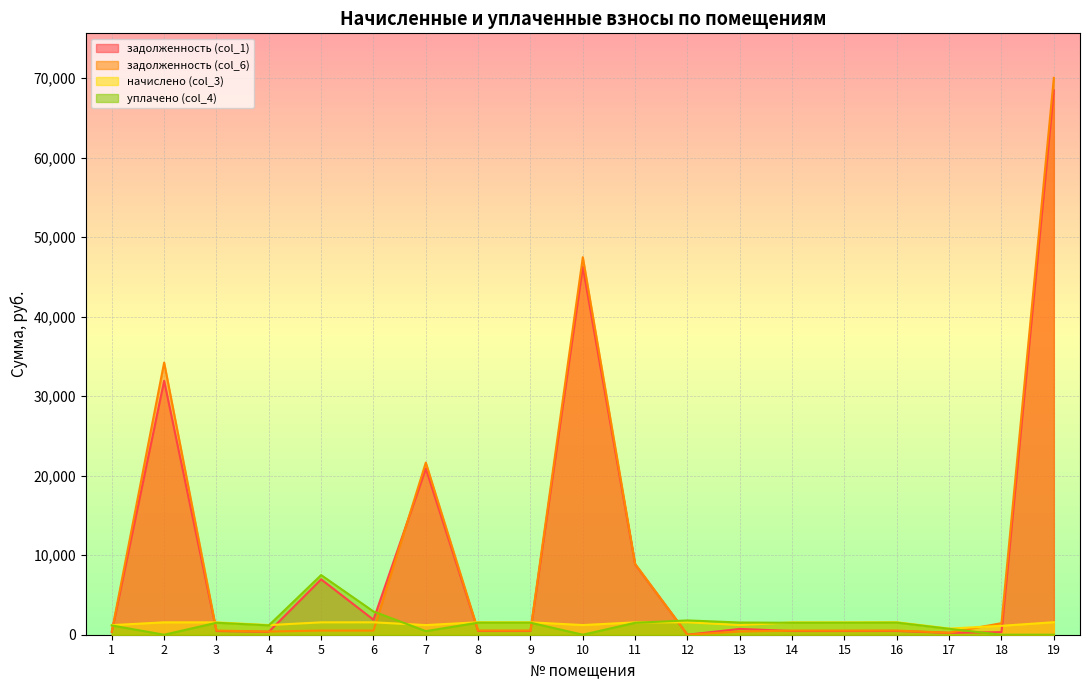

What are all the series names shown in the legend?

задолженность (col_1), задолженность (col_6), начислено (col_3), уплачено (col_4)